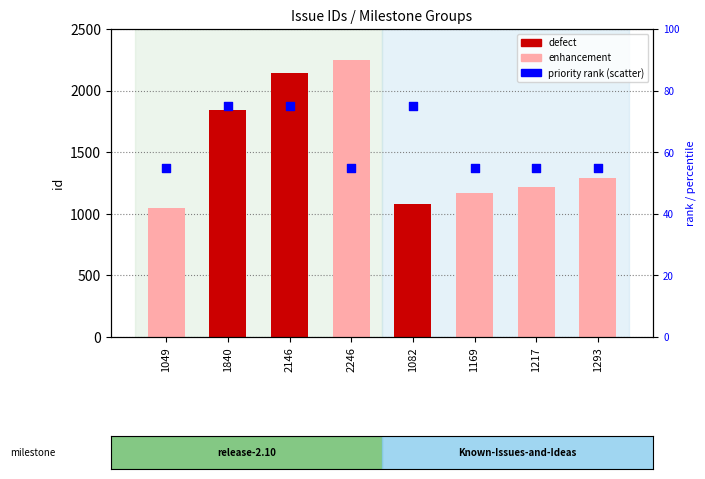

Which series contains the highest Y value?

id (issue number)